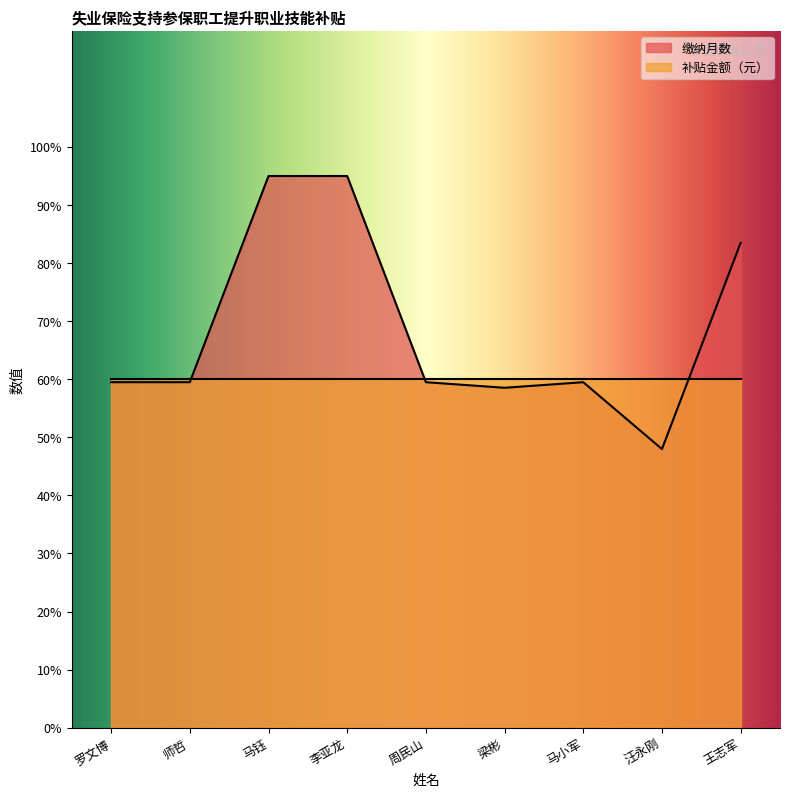

What is the label of the 8th point from the left?

汪永刚